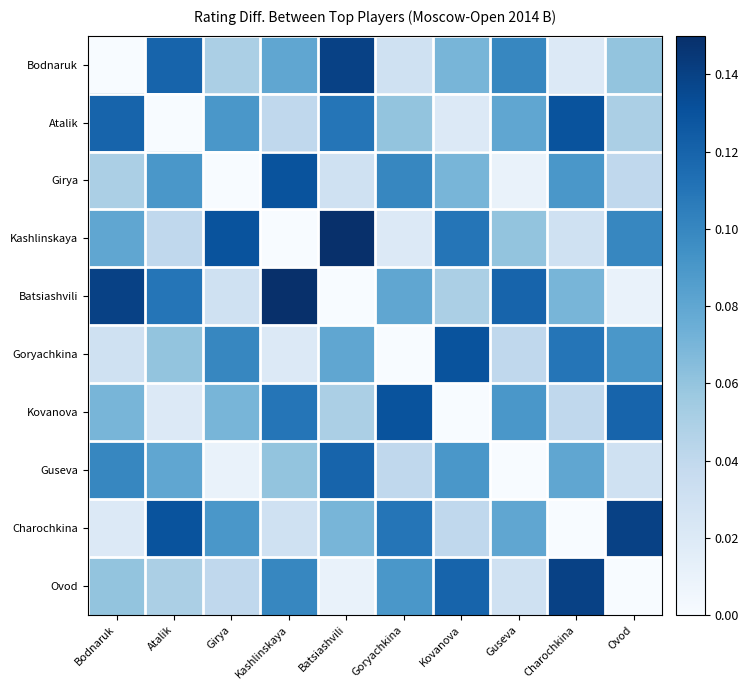

What is the difference between the highest and lowest values at Goryachkina?

0.1